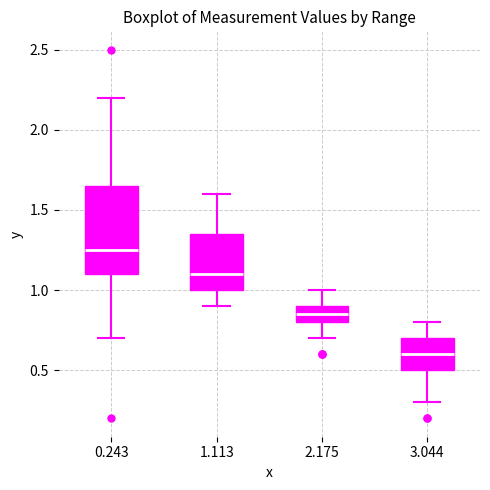

Where is the lower edge of the box at x = 2.175 on the y-axis? The values are not printed on the chart, so give them approximately, as read against the axis.

0.80